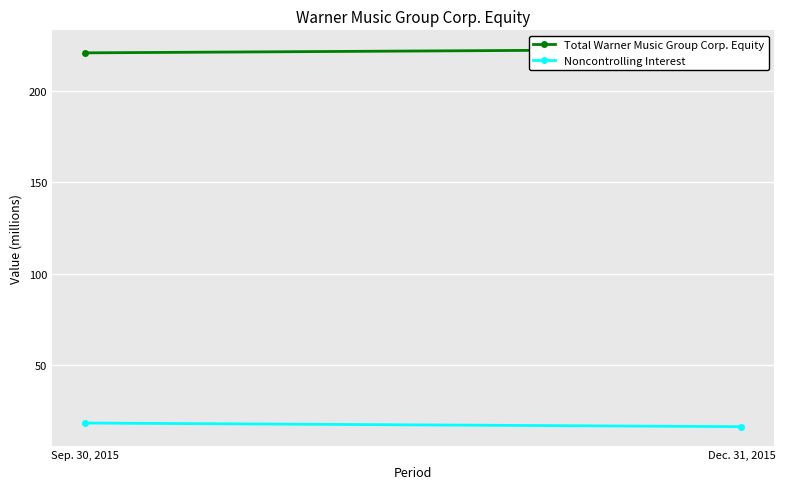

At Dec. 31, 2015, list the series in order from smallest to largest.

Noncontrolling Interest, Total Warner Music Group Corp. Equity